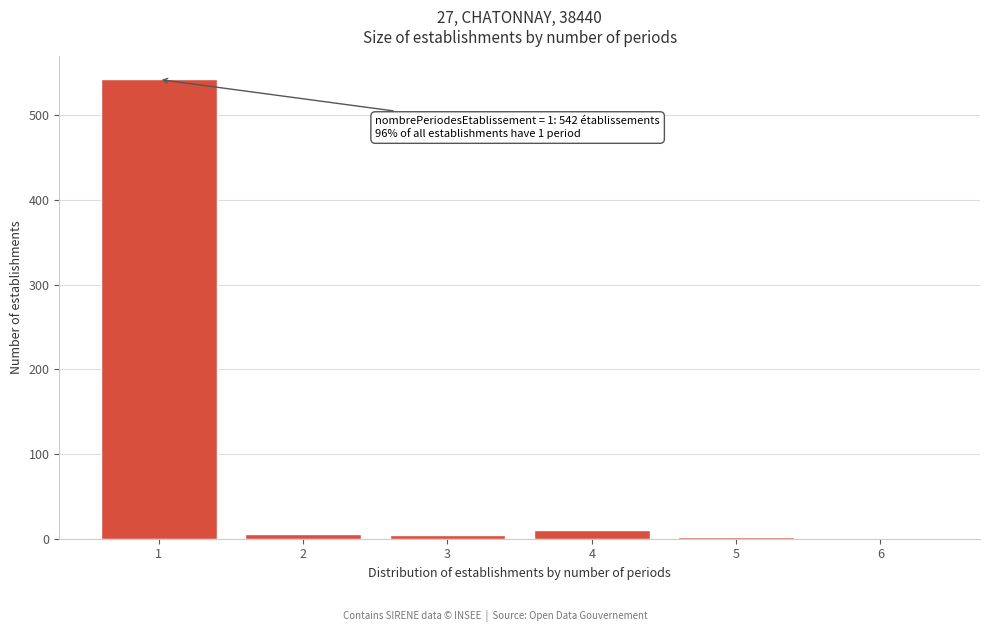

What is the greatest value displayed?

542